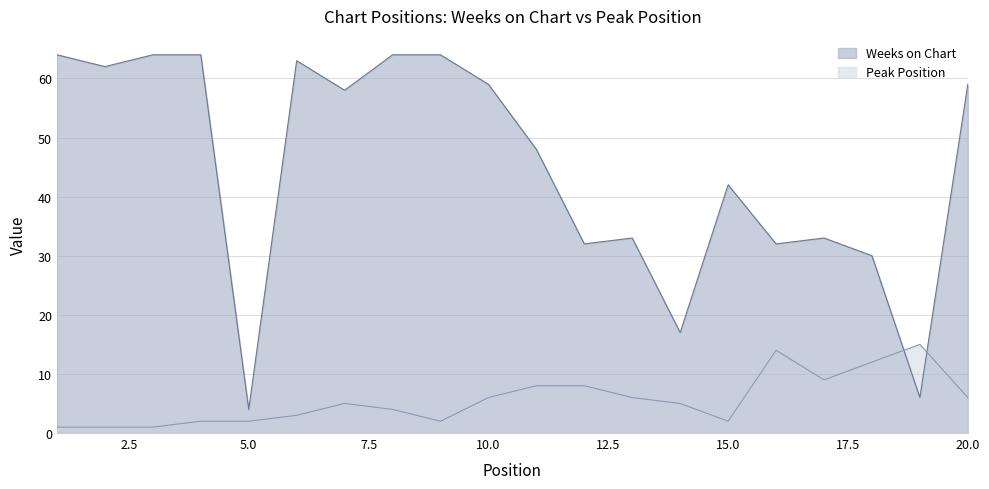

What is the sum of the Weeks on Chart values at 3 and 2?

126